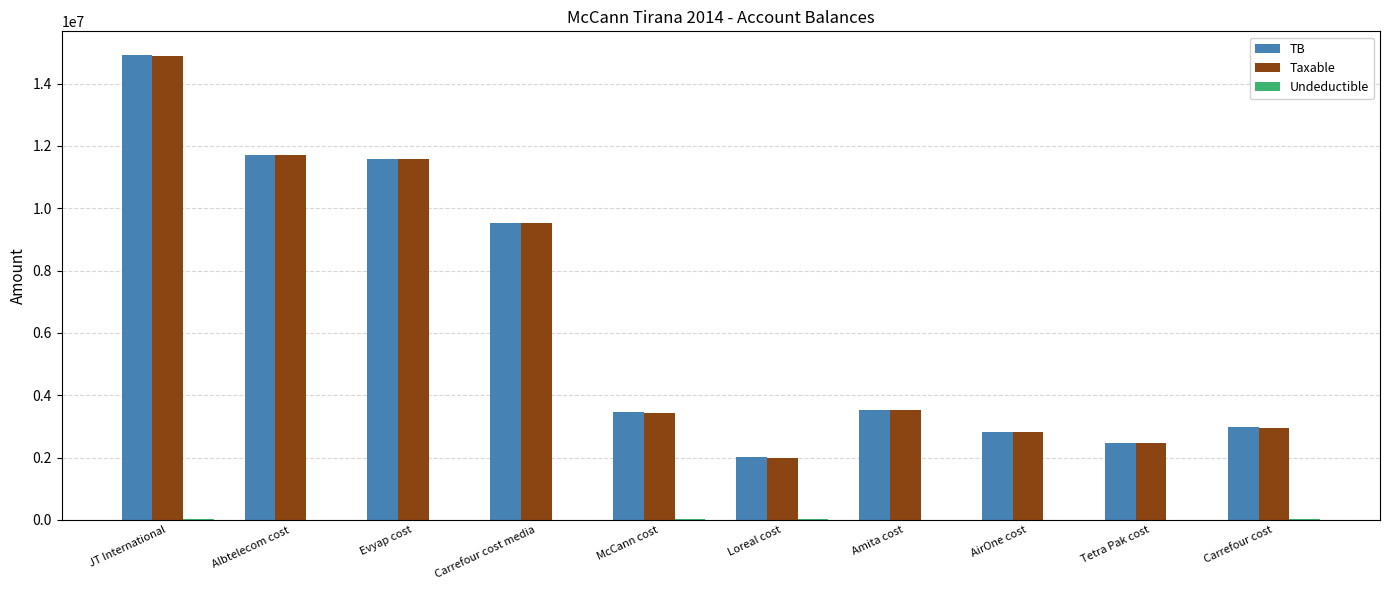

What is the total value across all series at Evyap cost?

23149262.2